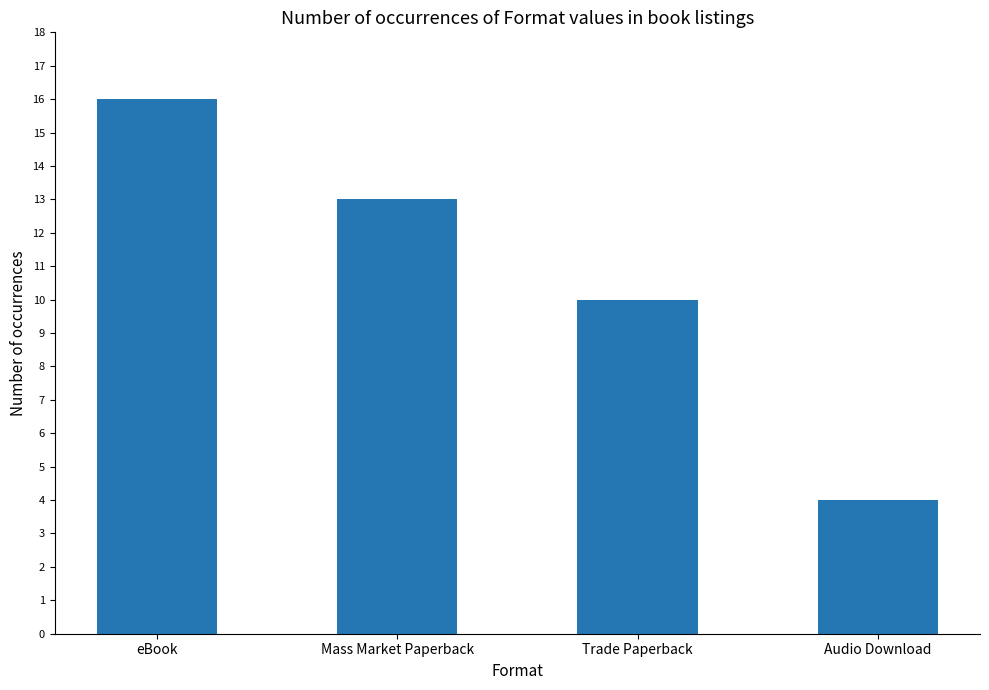

True or false: the data shows 26 at eBook.

False